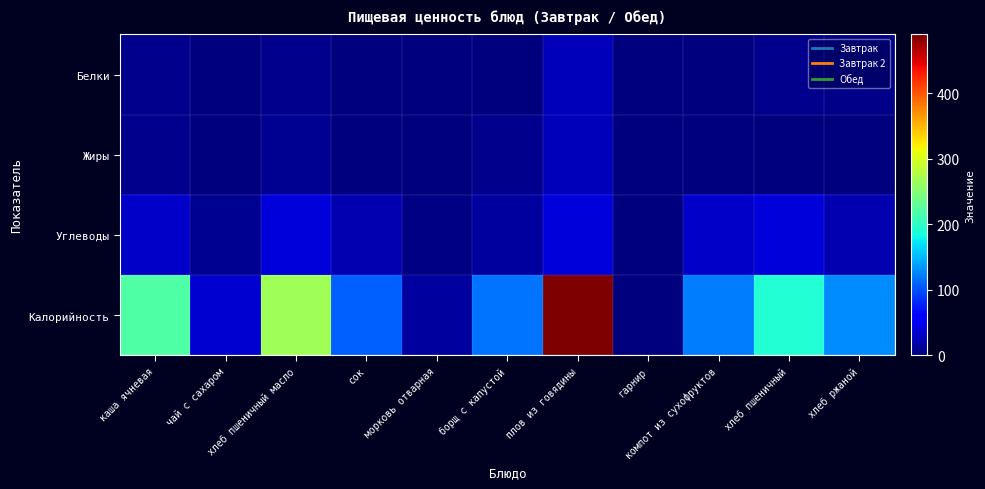

Reading right to left, extract all data points from this chart.

Белки: хлеб ржаной=4.3	хлеб пшеничный=6.5	компот из сухофруктов=0.5	гарнир=0.0	плов из говядины=26.1	борщ с капустой=1.7	морковь отварная=0.5	сок=0.0	хлеб пшеничный масло=6.5	чай с сахаром=0.1	каша ячневая=6.2
Жиры: хлеб ржаной=1.6	хлеб пшеничный=0.8	компот из сухофруктов=0.1	гарнир=0.0	плов из говядины=25.3	борщ с капустой=7.0	морковь отварная=0.0	сок=0.0	хлеб пшеничный масло=9.1	чай с сахаром=0.0	каша ячневая=7.2
Углеводы: хлеб ржаной=21.3	хлеб пшеничный=39.2	компот из сухофруктов=31.2	гарнир=0.0	плов из говядины=38.6	борщ с капустой=14.0	морковь отварная=2.9	сок=22.4	хлеб пшеничный масло=39.0	чай с сахаром=9.1	каша ячневая=32.2
Калорийность: хлеб ржаной=130.0	хлеб пшеничный=193.0	компот из сухофруктов=121.0	гарнир=0.0	плов из говядины=490.0	борщ с капустой=117.0	морковь отварная=13.8	сок=108.0	хлеб пшеничный масло=267.0	чай с сахаром=35.0	каша ячневая=219.0